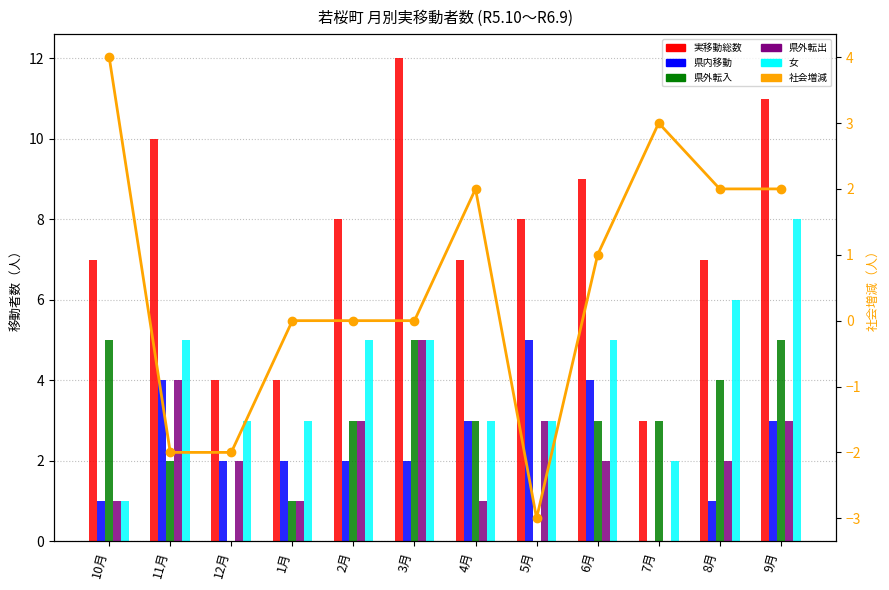

What are all the series names shown in the legend?

実移動総数, 県内移動, 県外転入, 県外転出, 女, 社会増減